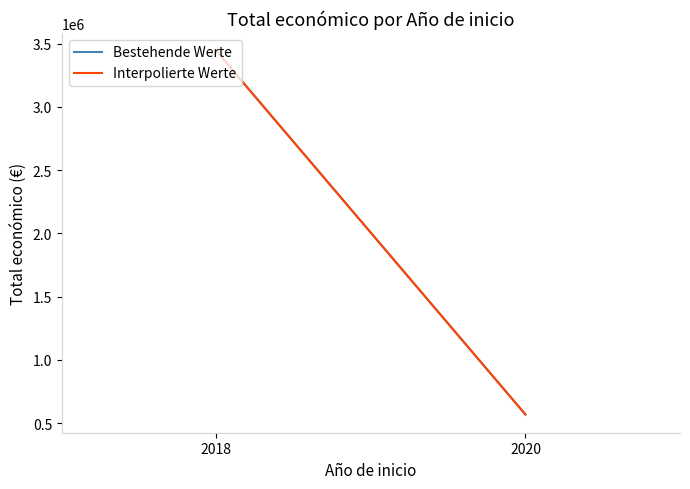

The value of Interpolierte Werte at 2020 is 836813. True or false?

False